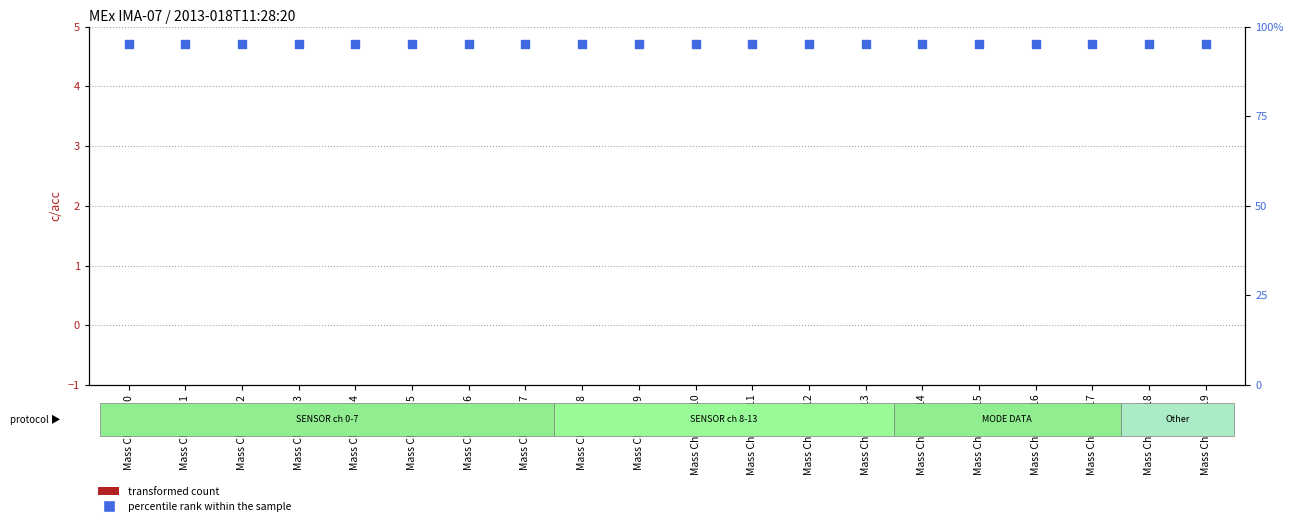

What are all the series names shown in the legend?

transformed count, percentile rank within the sample